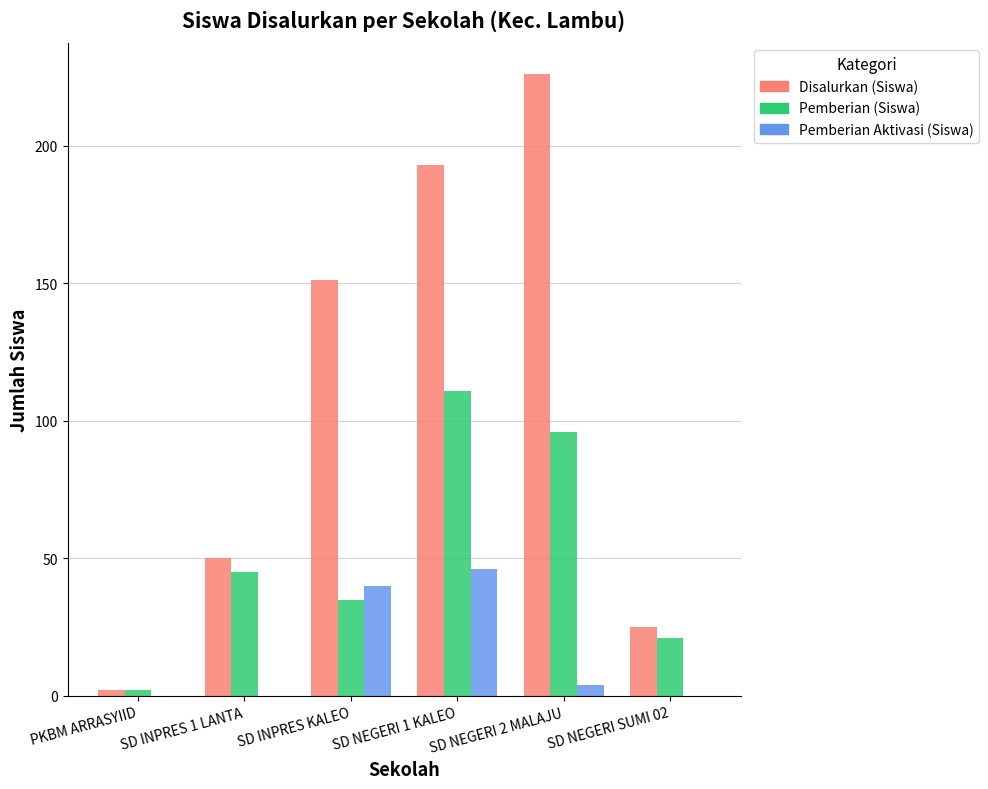

What is the spread (max minus min) of values at SD INPRES 1 LANTA?

50